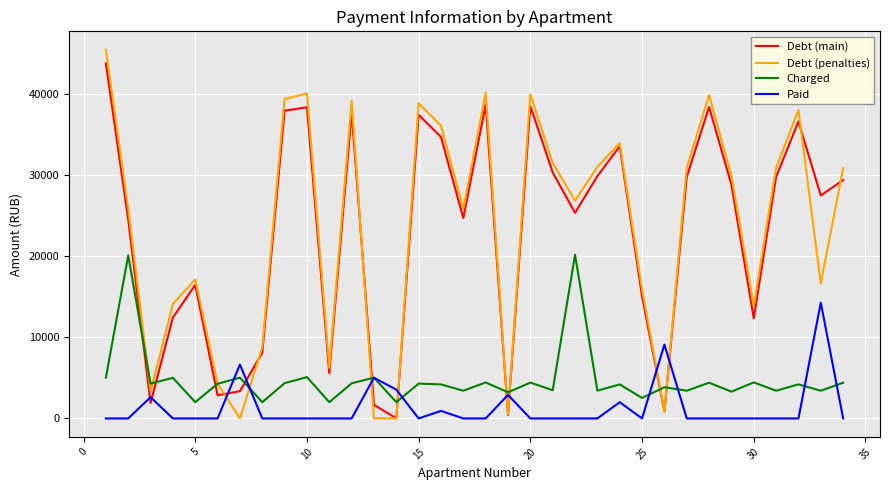

How many categories are shown in the chart?

34